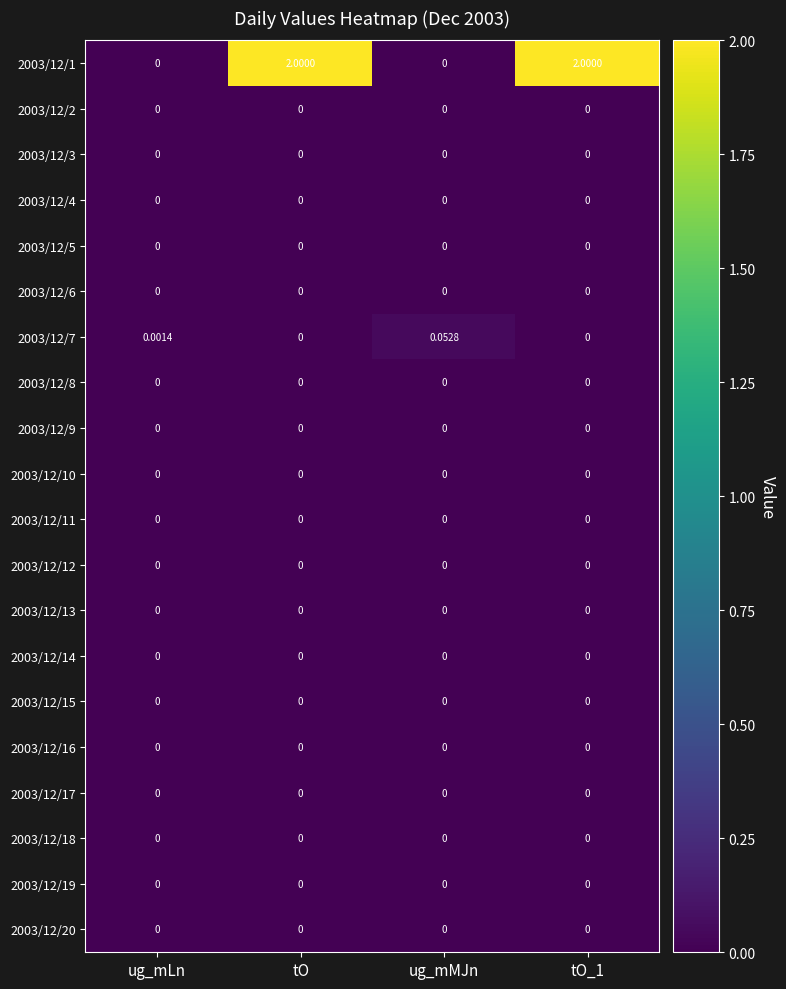

How many series are shown in this chart?

20